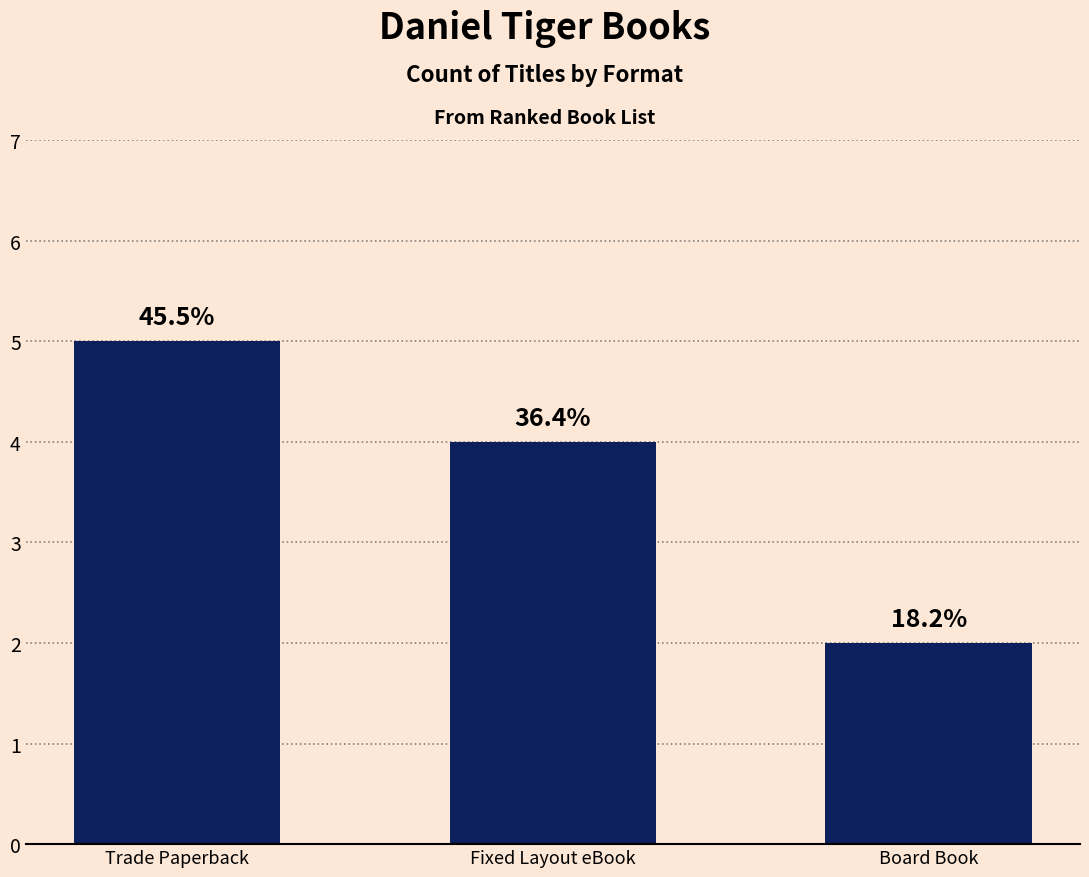

Does the chart contain any negative values?

No